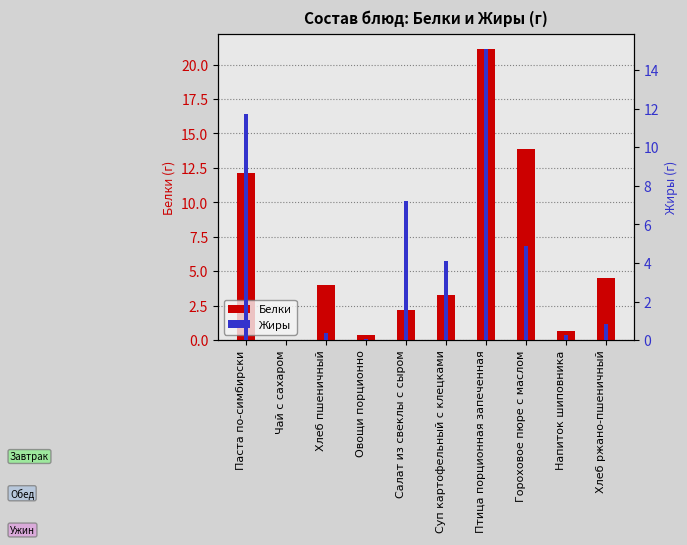

Reading left to right, what are all the values shown in this chart?

Белки: 12.1	0.0	4.0	0.4	2.2	3.3	21.2	13.9	0.7	4.5
Жиры: 11.7	0.0	0.4	0.1	7.2	4.1	15.1	4.9	0.3	0.8